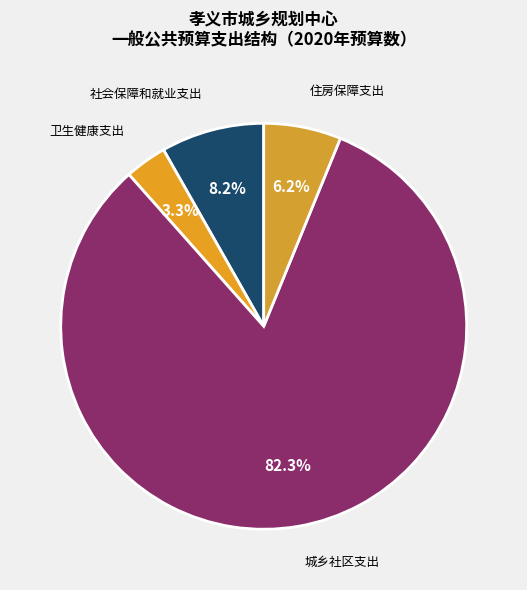

Which slice represents more than half of the pie?

城乡社区支出